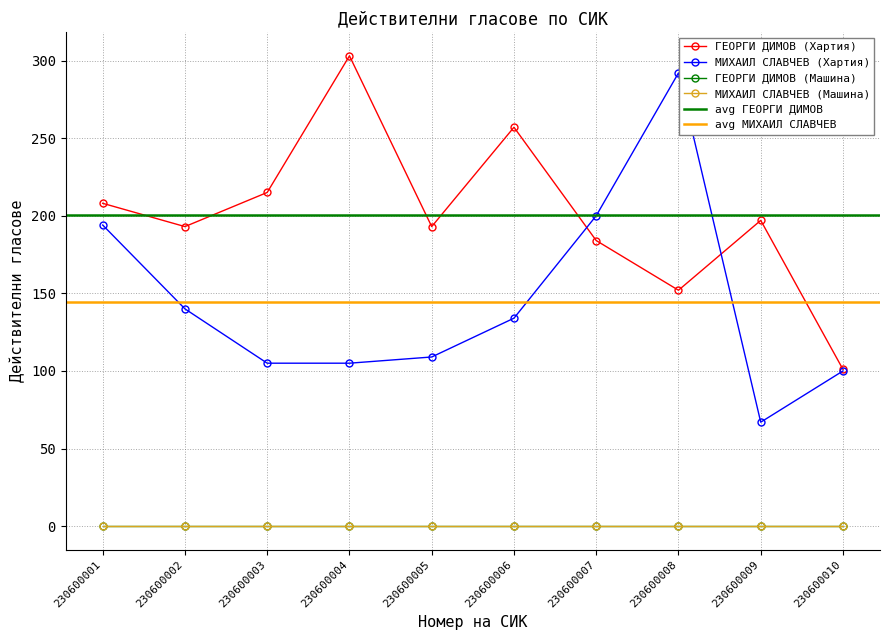

What is the maximum value for ГЕОРГИ ДИМОВ (Хартия)?

303